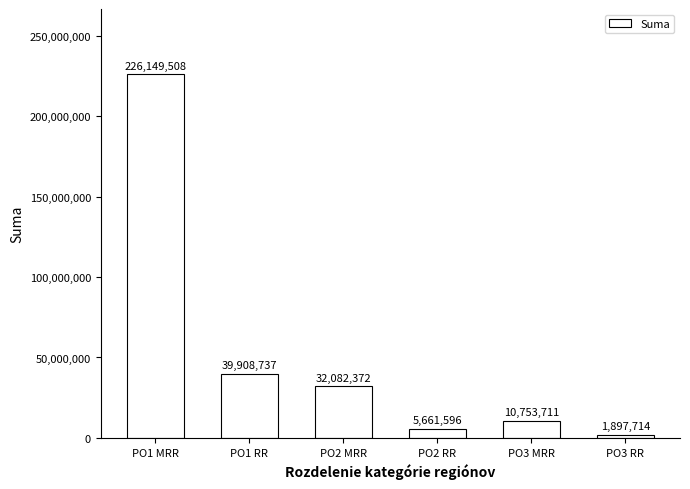

Approximately how many times larger is the value at PO1 RR compared to PO2 RR?

7.0